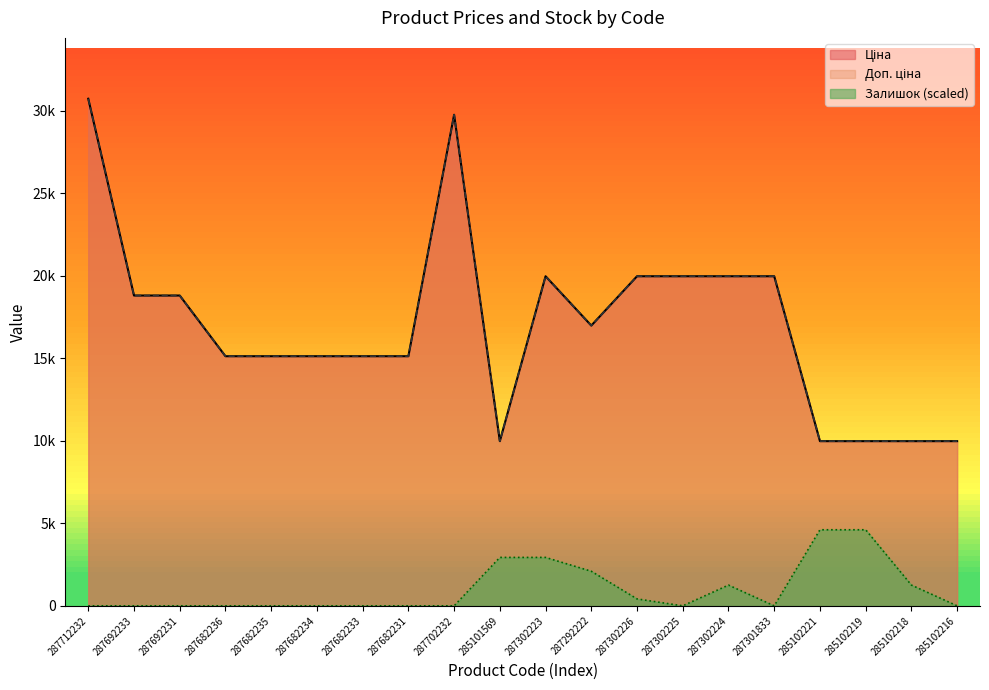

What are all the series names shown in the legend?

Ціна, Доп. ціна, Залишок